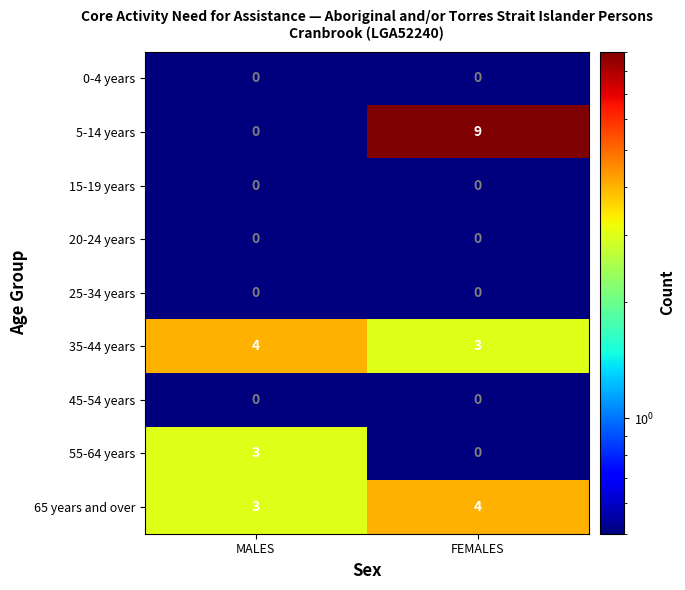

Reading left to right, transcribe all the data shown in this chart.

0-4 years: MALES=0	FEMALES=0
5-14 years: MALES=0	FEMALES=9
15-19 years: MALES=0	FEMALES=0
20-24 years: MALES=0	FEMALES=0
25-34 years: MALES=0	FEMALES=0
35-44 years: MALES=4	FEMALES=3
45-54 years: MALES=0	FEMALES=0
55-64 years: MALES=3	FEMALES=0
65 years and over: MALES=3	FEMALES=4